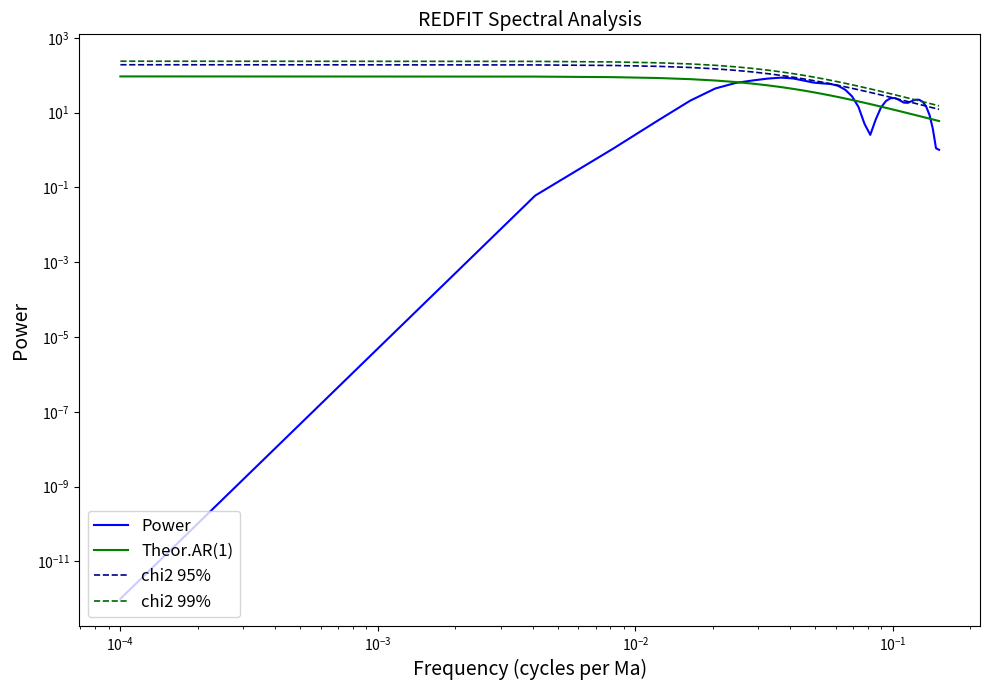

List the series in order of their peak value, lowest first.

Power, Theor.AR(1), chi2 95%, chi2 99%